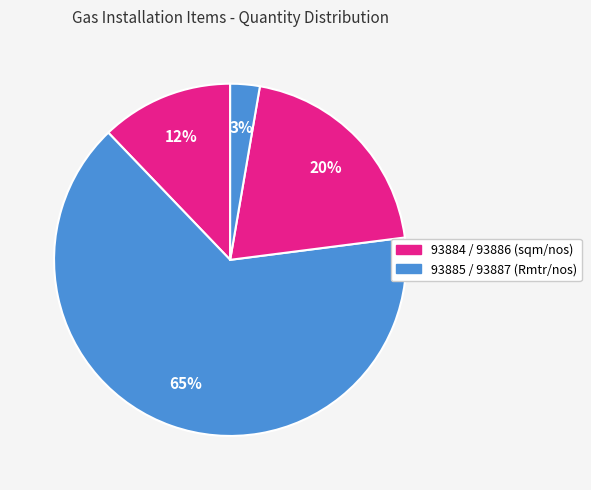

Is there any slice that represents more than half of the pie?

Yes